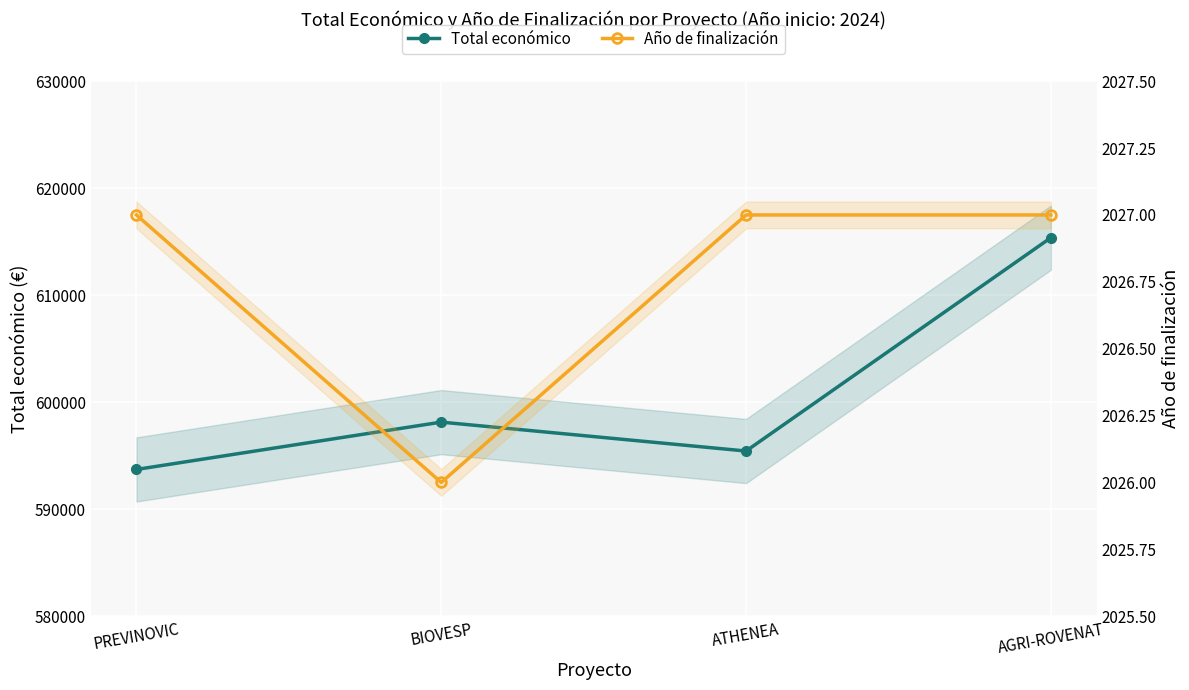

What is the total value across all series at ATHENEA?

597463